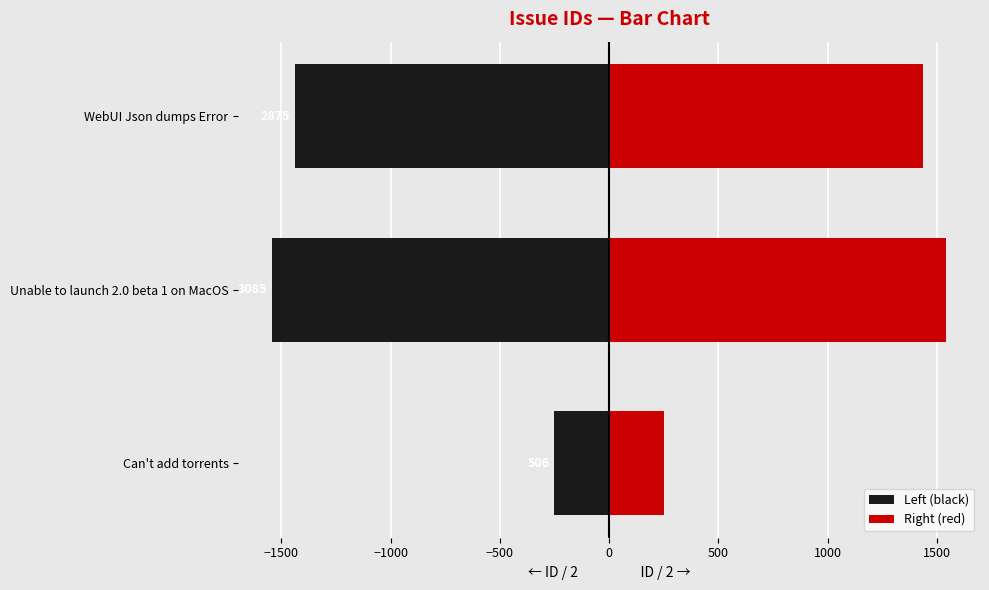

Which has a higher value, WebUI Json dumps Error or Unable to launch 2.0 beta 1 on MacOS?

WebUI Json dumps Error